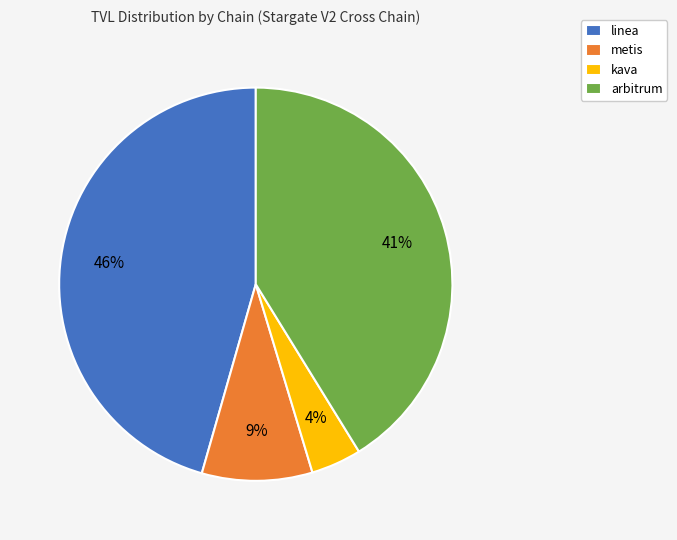

The metis slice represents 1% of the pie. True or false?

False